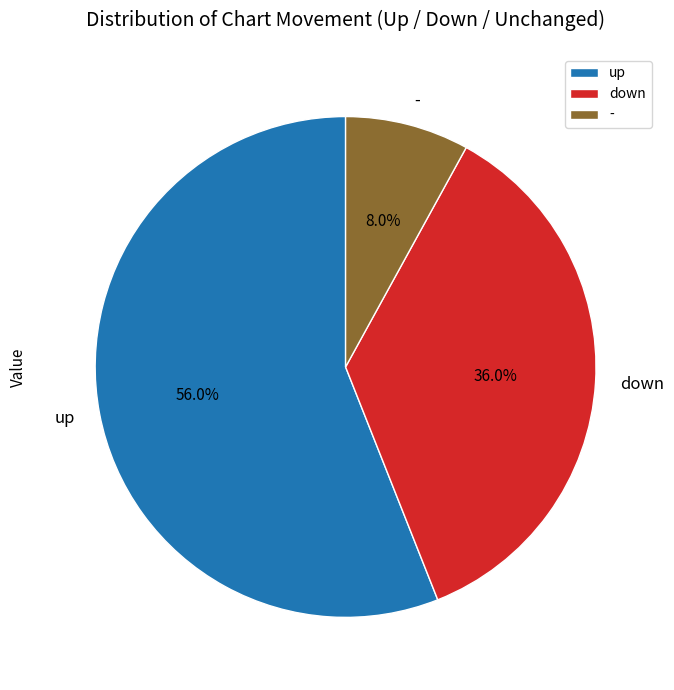

Count the number of slices in the pie.

3